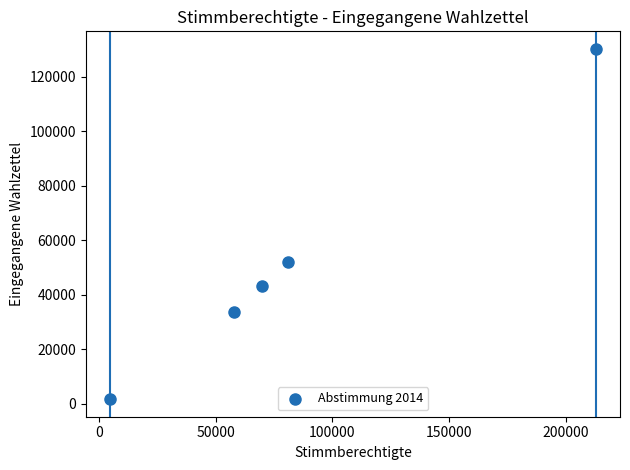

What Y value in the scatter plot is closest to 65968?

52037